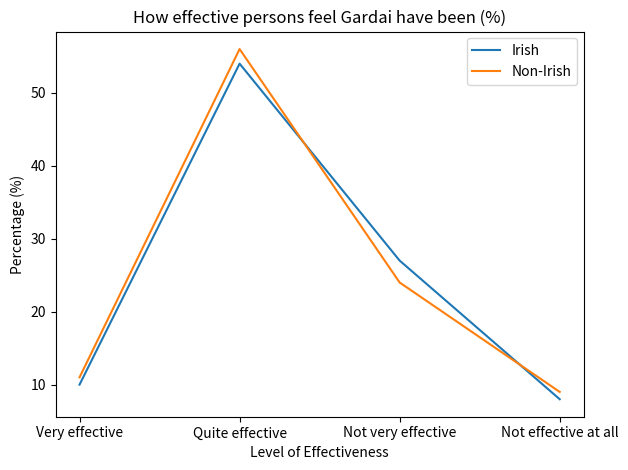

The value of Irish at Not effective at all is 13. True or false?

False